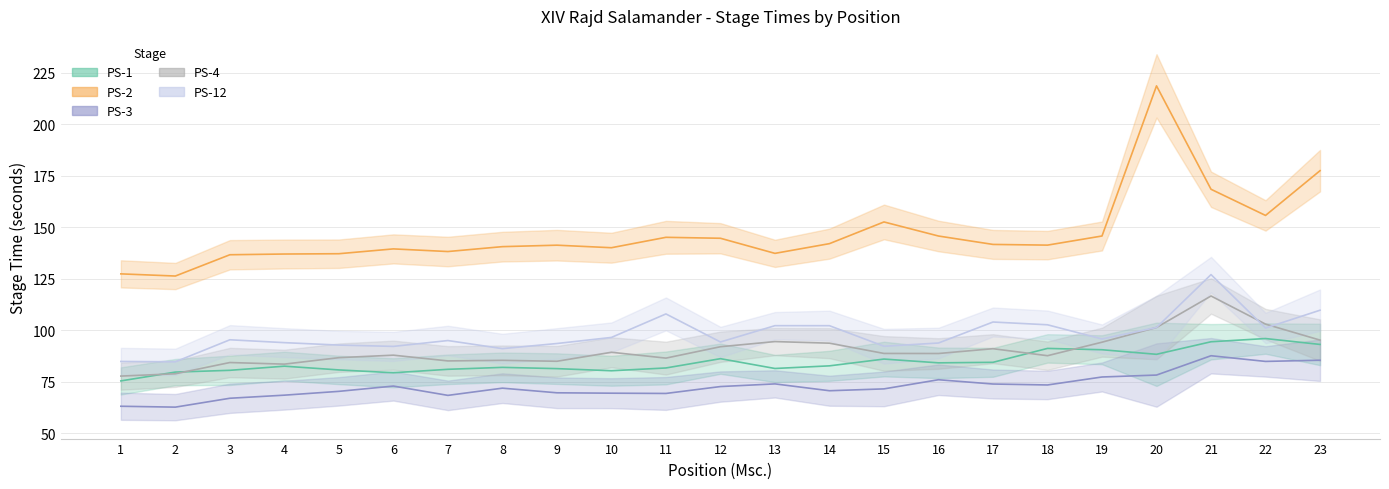

What is the value of the PS-3 point at the 1st from the left?

63.1